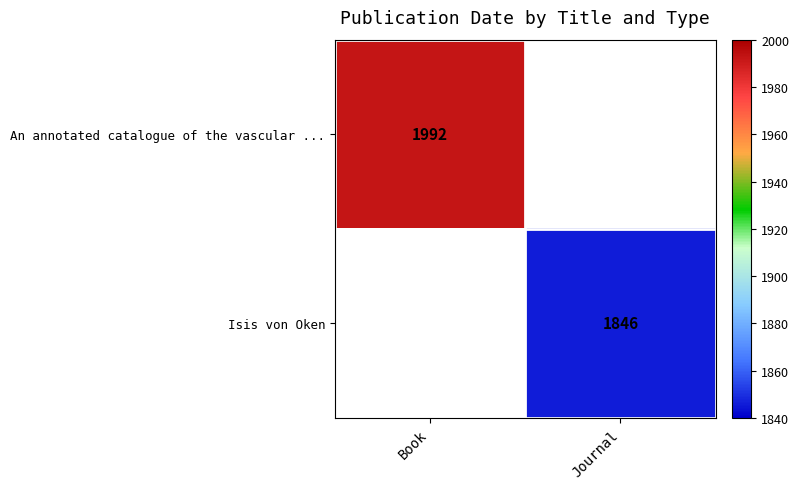

The value of An annotated catalogue of the vascular ... at Book is 1329. True or false?

False